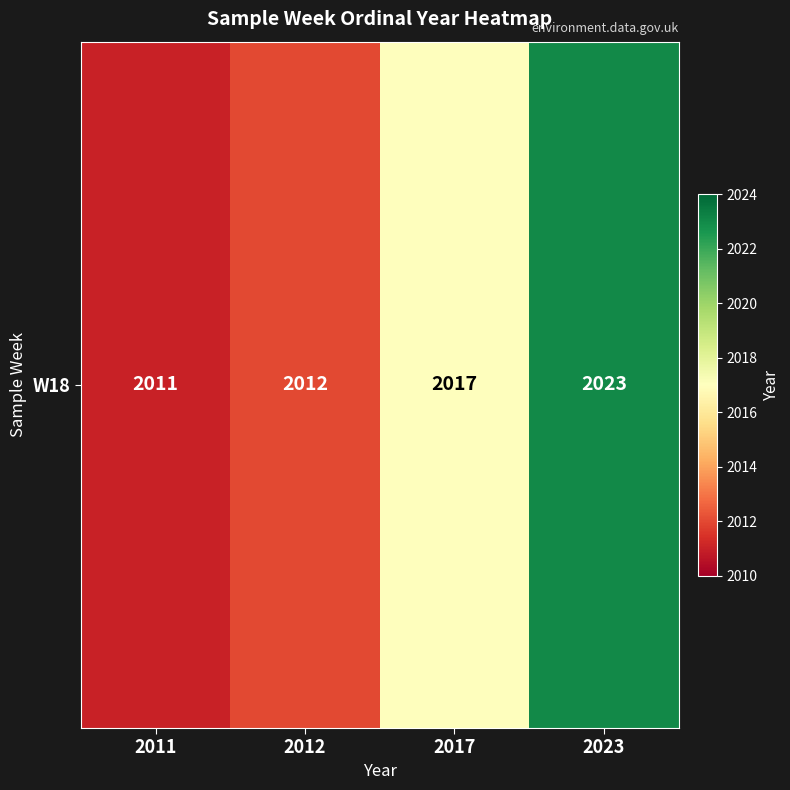

Reading left to right, what are all the values shown in this chart?

2011	2012	2017	2023